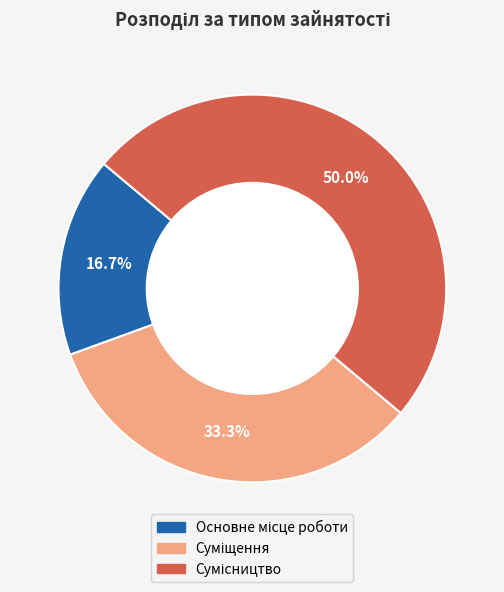

What portion of the pie excludes Сумісництво?

50.0%